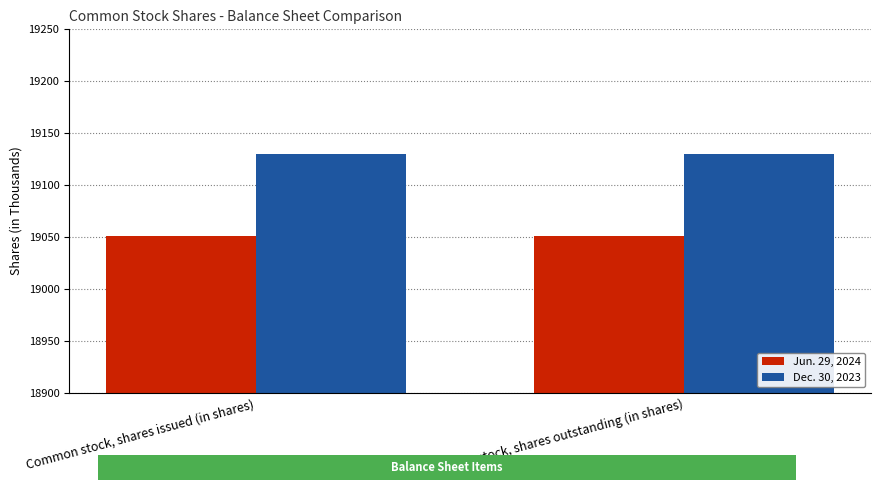

What is the spread (max minus min) of values at Common stock, shares outstanding (in shares)?

79